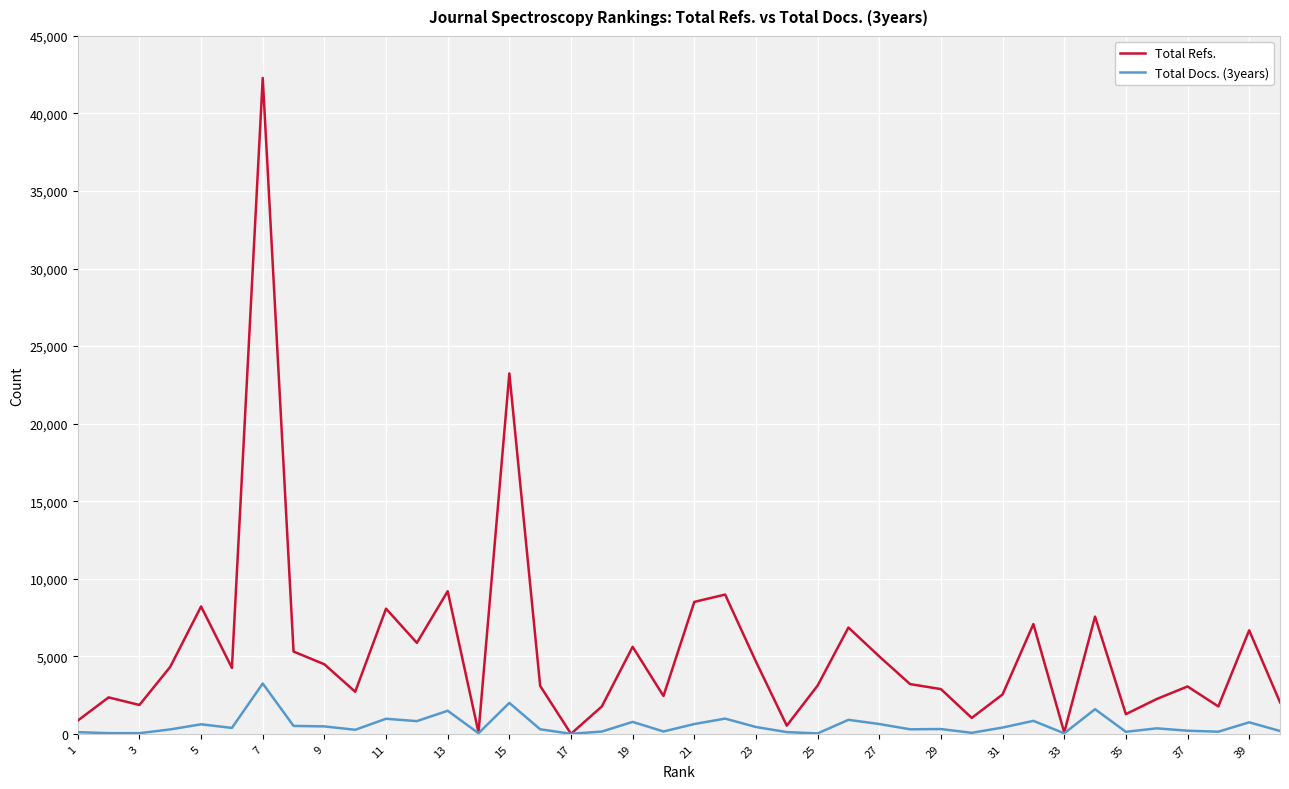

Which series ends up on top after the final intersection of Total Docs. (3years) and Total Refs.?

Total Refs.